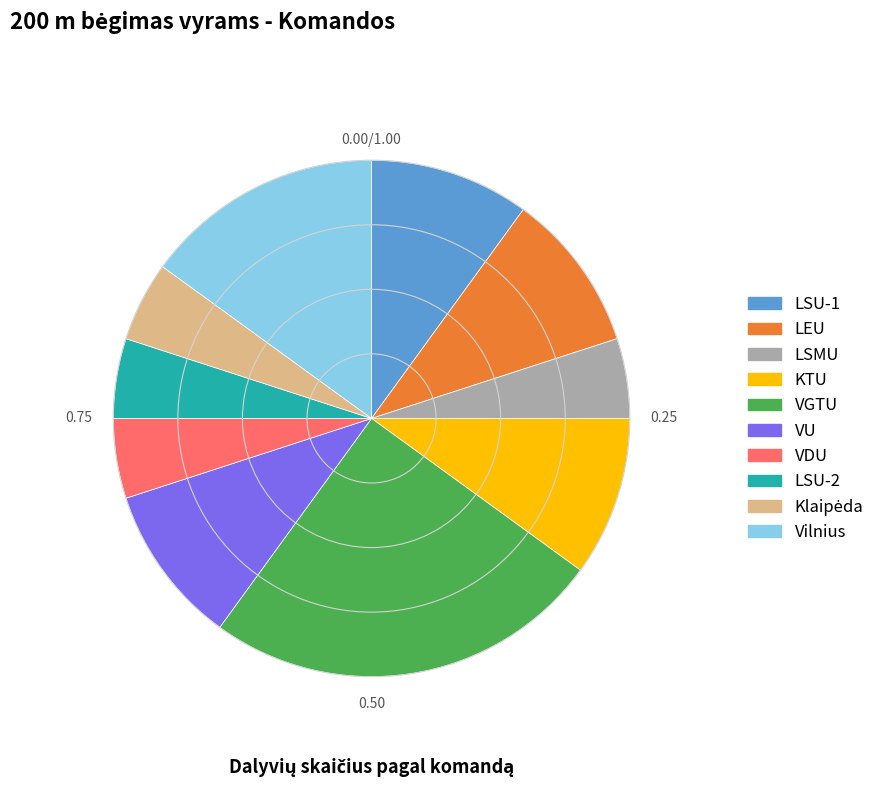

What is the ratio of the value at LSMU to the value at VDU?

1.0